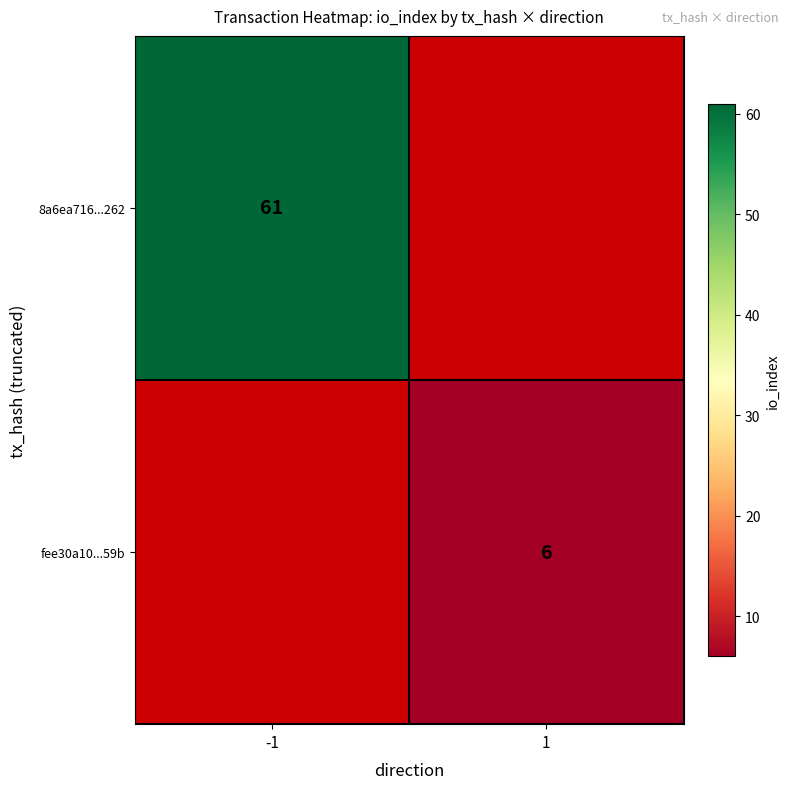

The value of 8a6ea716...262 at -1 is 61. True or false?

True